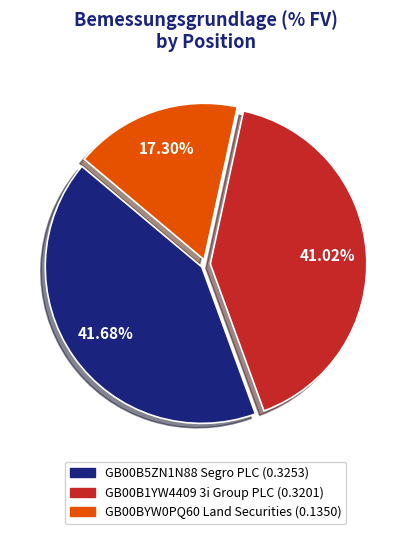

Which slice is the smallest?

GB00BYW0PQ60 Land Securities